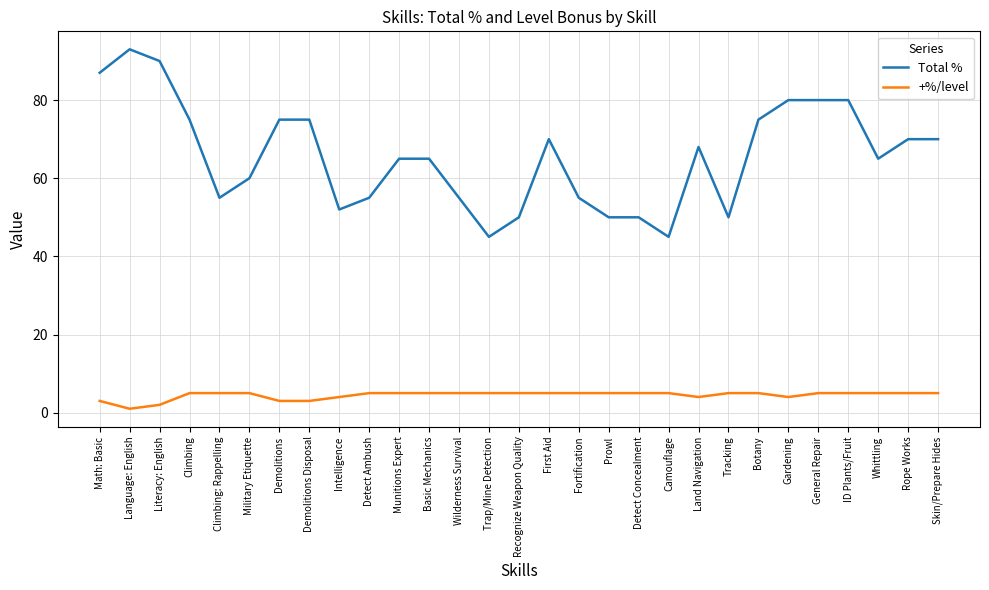

Read the +%/level value at Land Navigation.

4